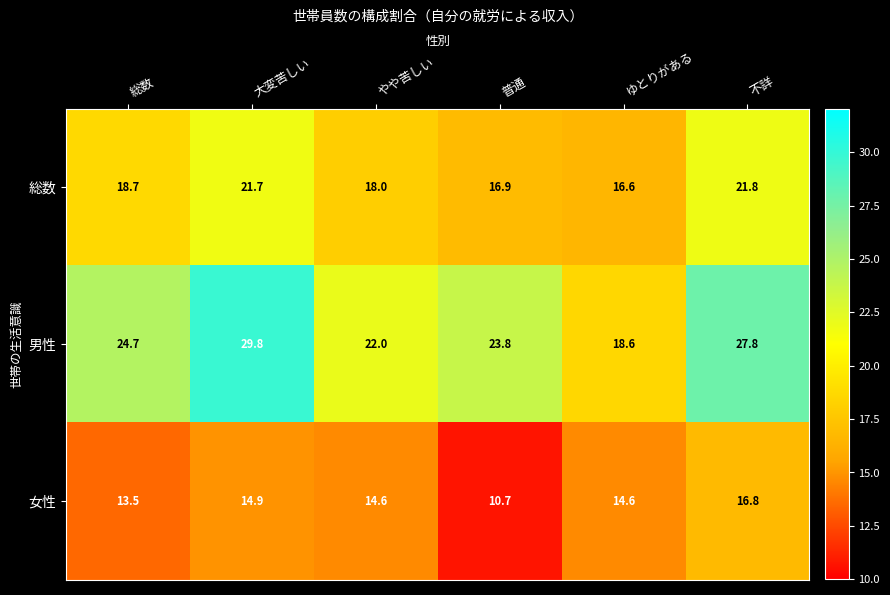

What is the difference between the second highest and minimum values in the 女性 series?

4.2